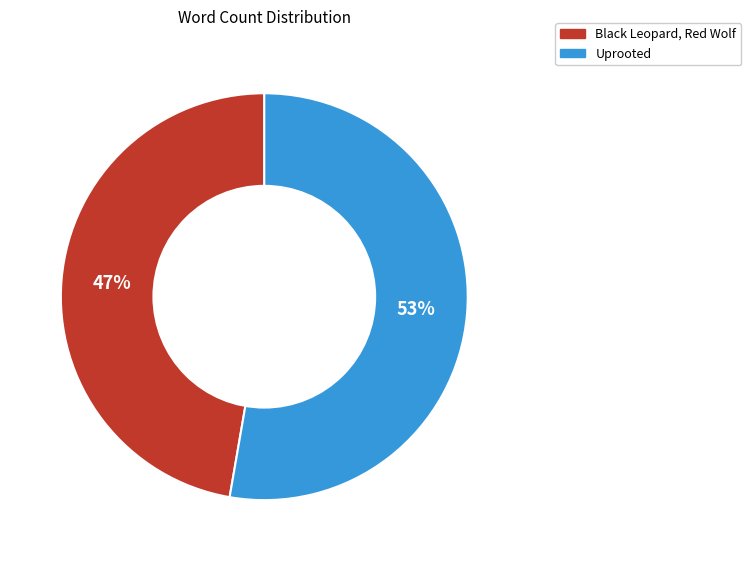

Which slice is the smallest?

Black Leopard, Red Wolf